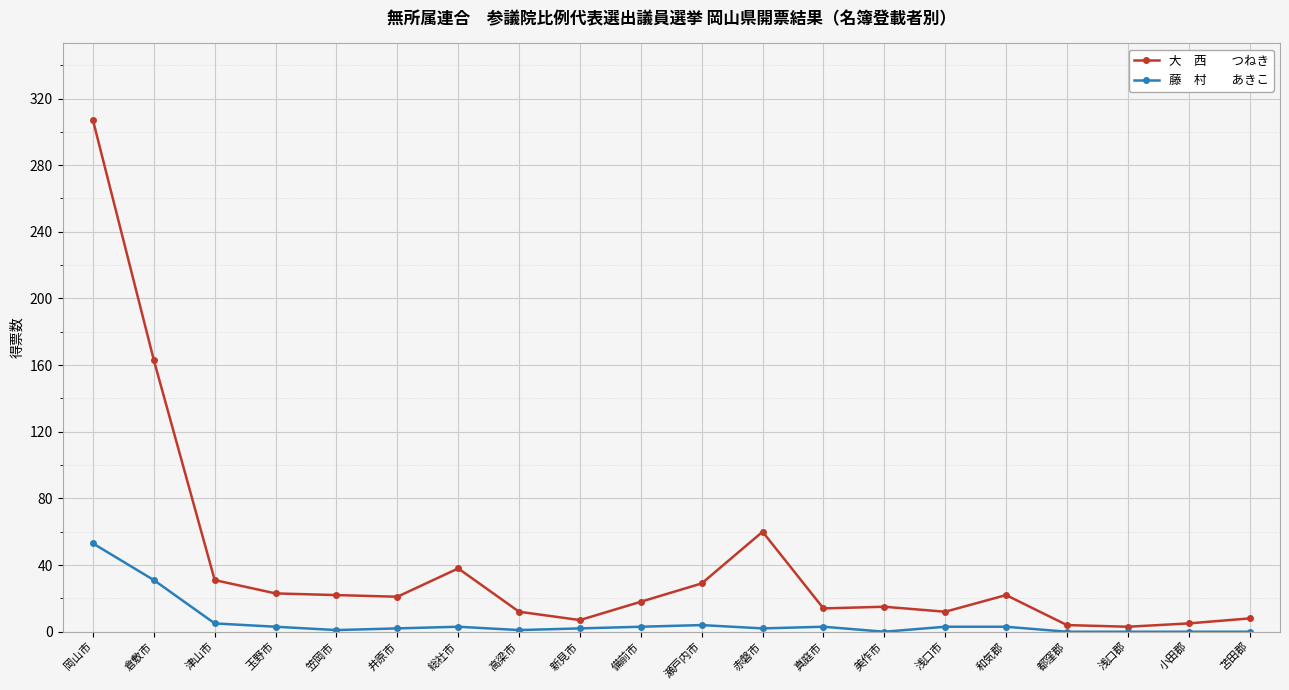

What is the maximum value shown in the chart?

307